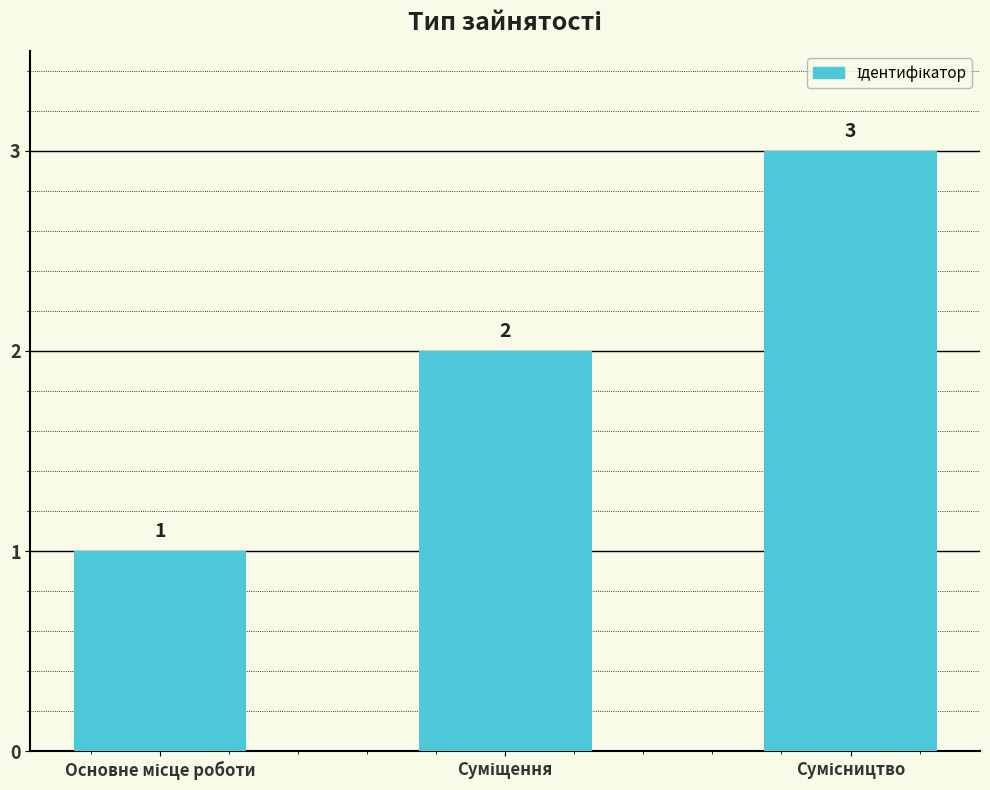

What is the value of the 3rd bar from the left?

3